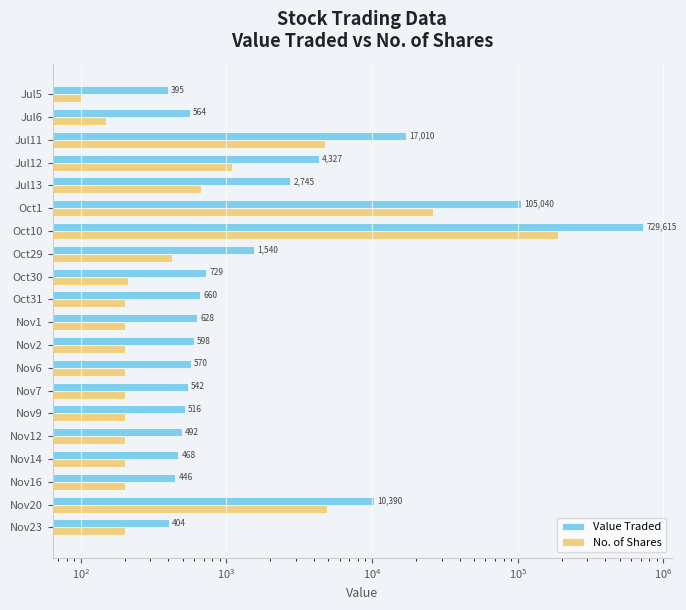

Reading right to left, what are all the values shown in this chart?

Value Traded: 395	564	17010	4327	2745	105040	729615	1540	729	660	628	598	570	542	516	492	468	446	10390	404
No. of Shares: 100	150	4750	1091	665	26000	190004	422	210	200	200	200	200	200	200	200	200	200	4901	200